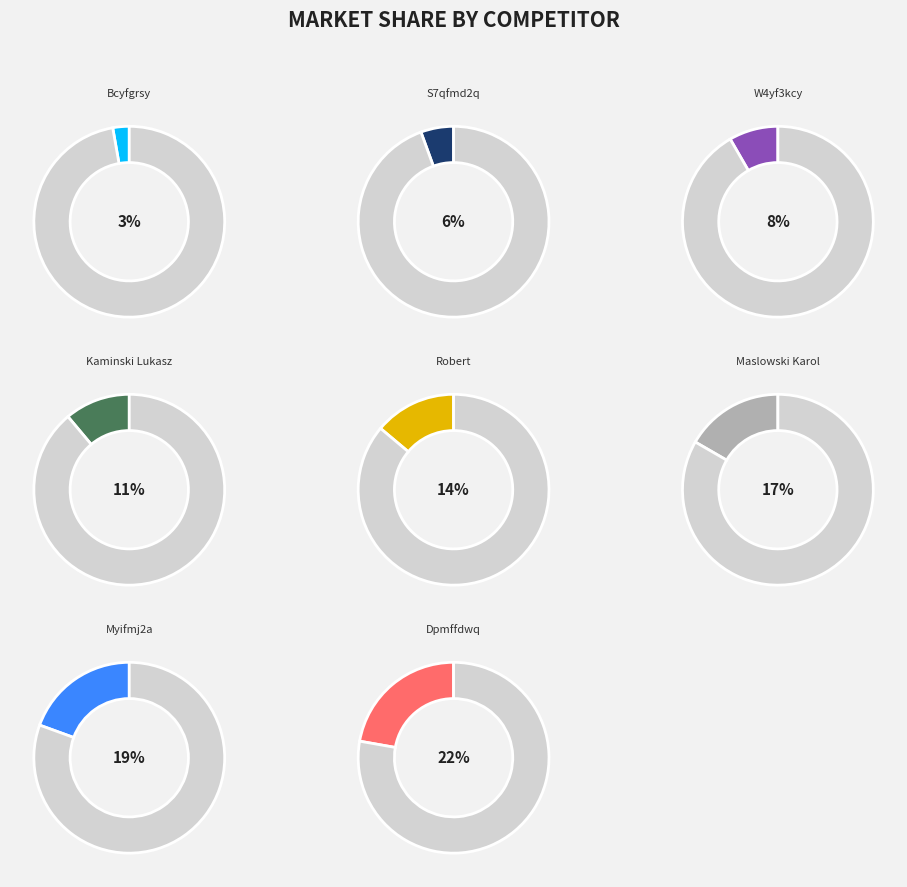

True or false: Jmefsj7i Bcyfgrsy accounts for 16% of the total.

False